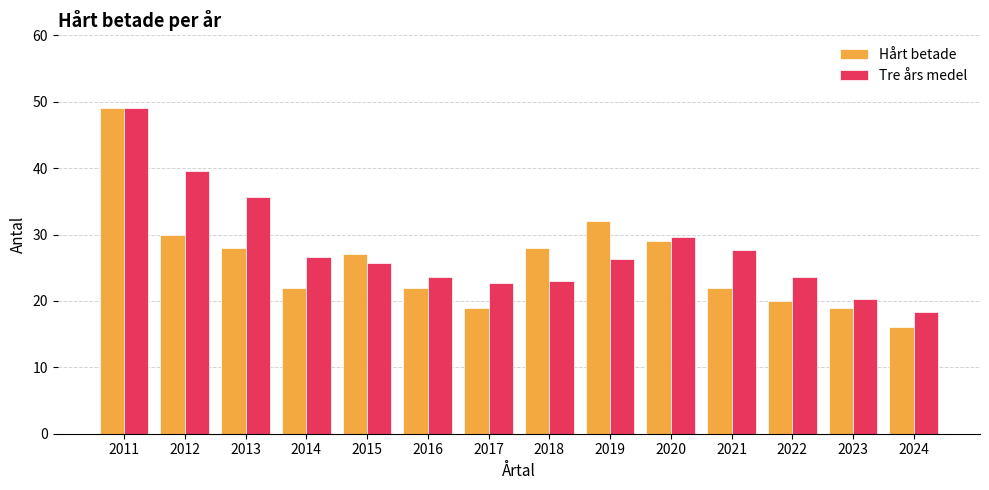

At 2019, list the series in order from smallest to largest.

Tre års medel, Hårt betade